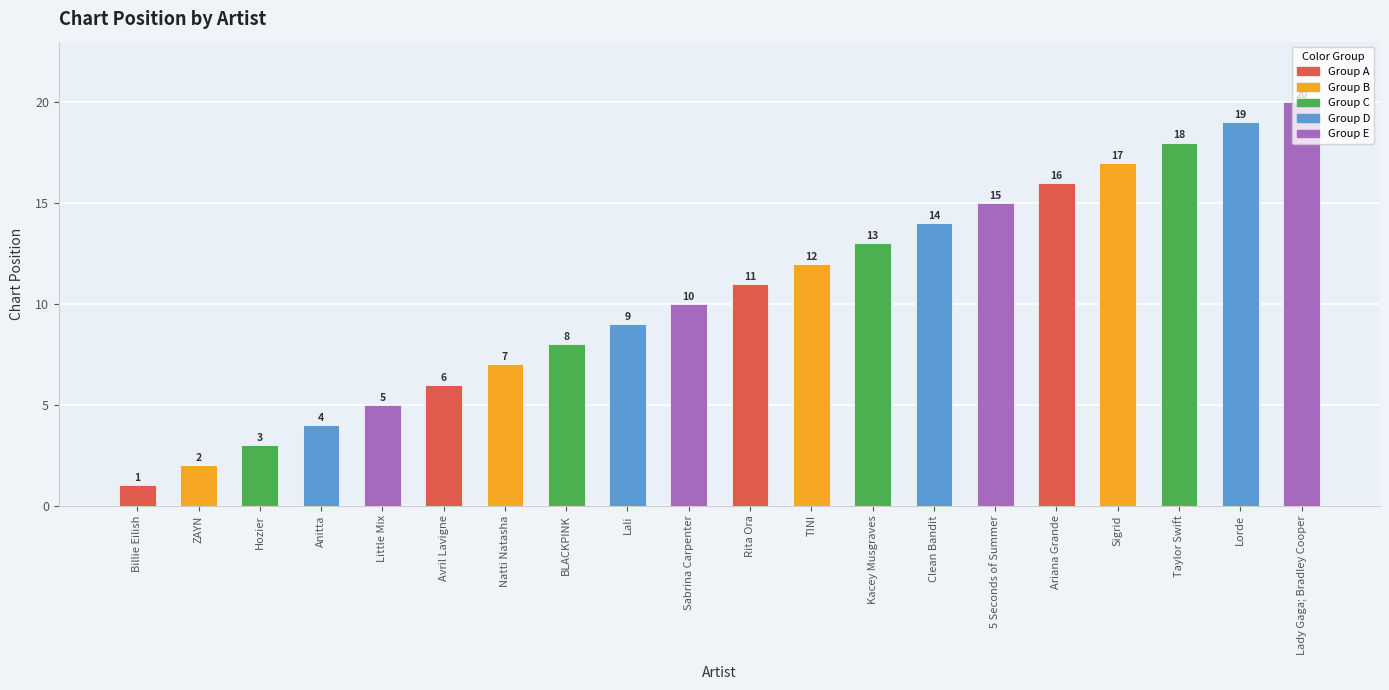

Which category has the highest value across all series?

Lady Gaga; Bradley Cooper